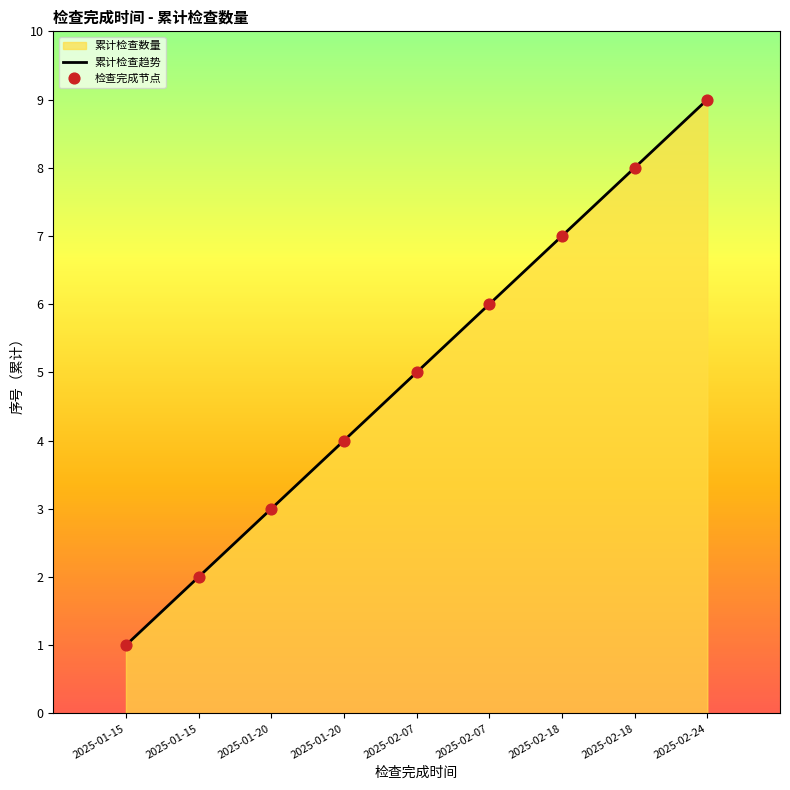

What is the change in value from 2025-01-20 to 2025-02-18?

+3